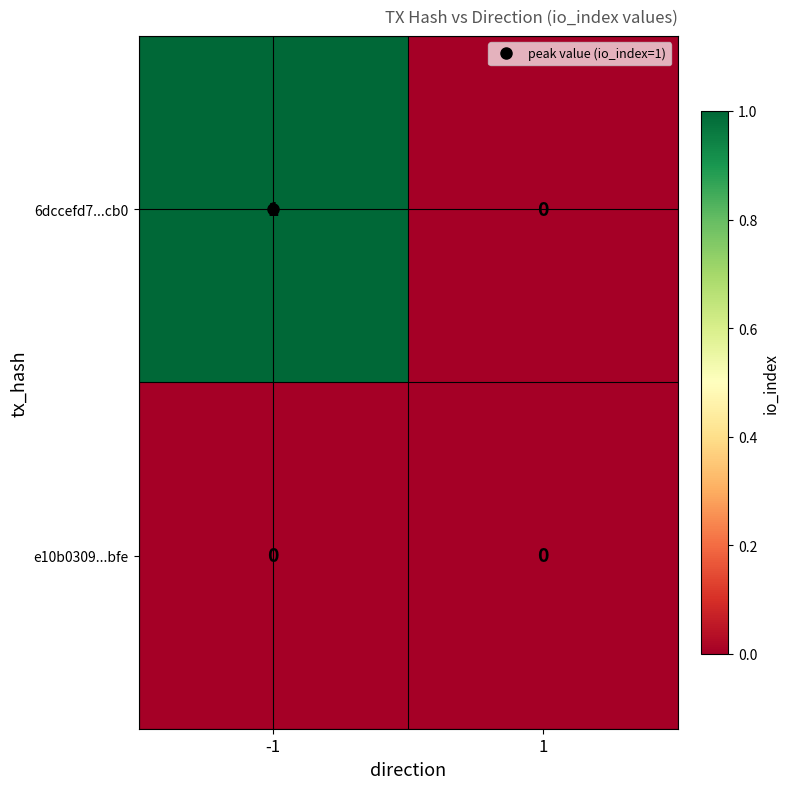

Which series has the widest spread of values?

6dccefd7...cb0